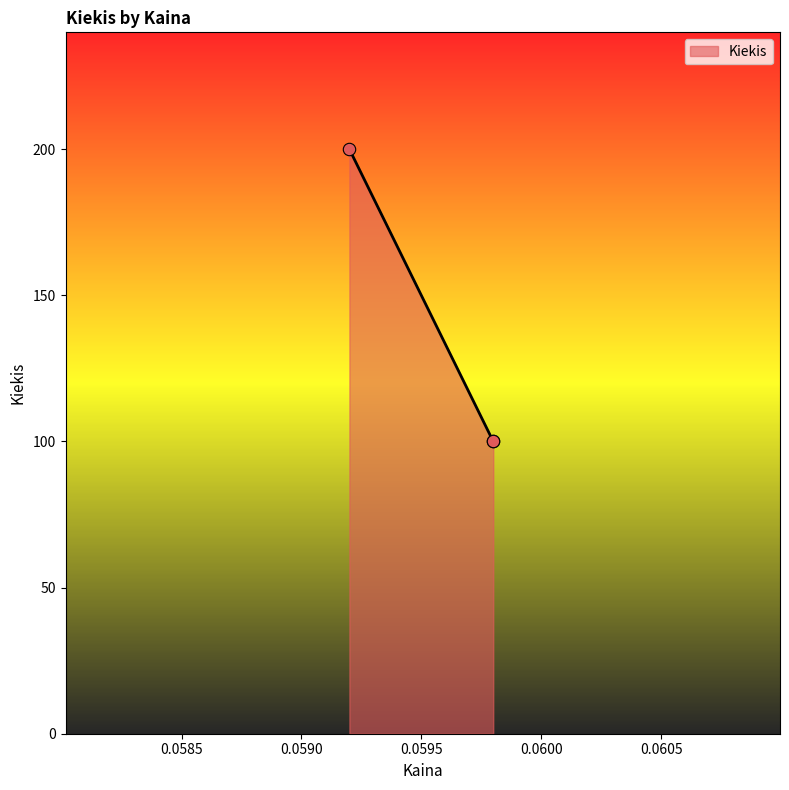

Between 0.0598 and 0.0598, which is larger?

0.0598